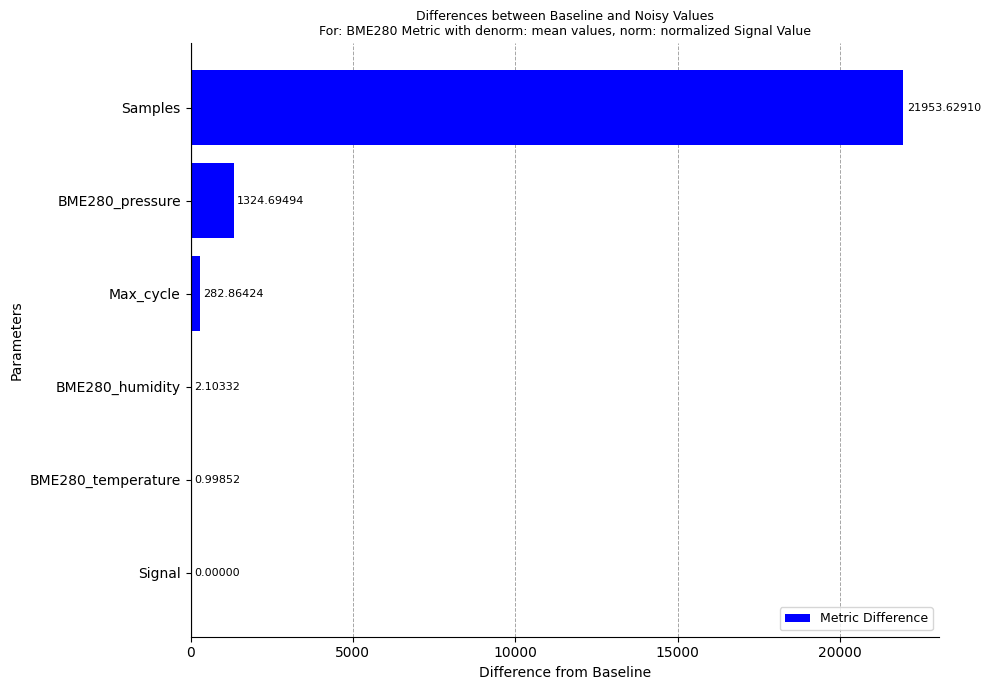

How many series are shown in this chart?

1